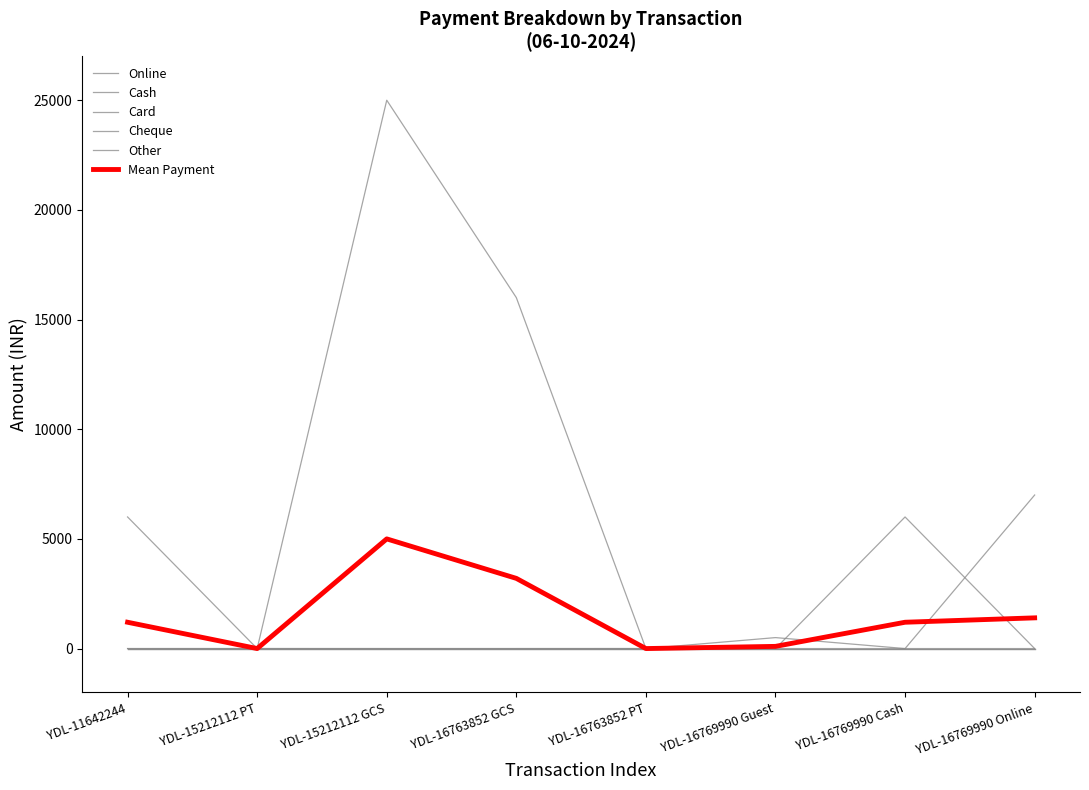

Does the chart have visible grid lines?

No